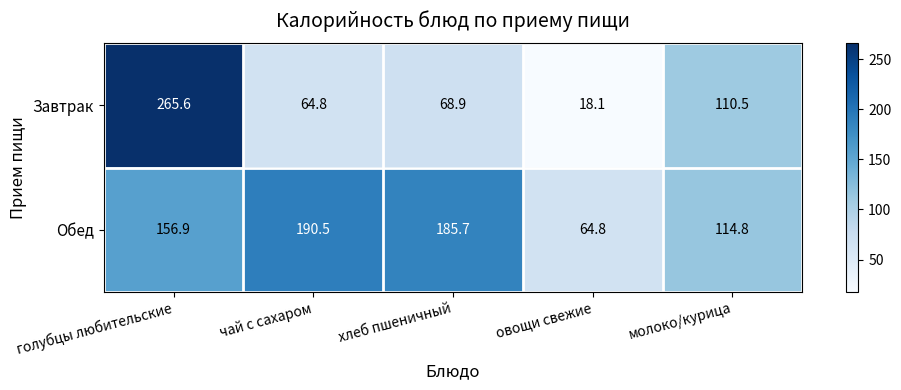

True or false: Обед has a value of 102.3 at овощи свежие.

False